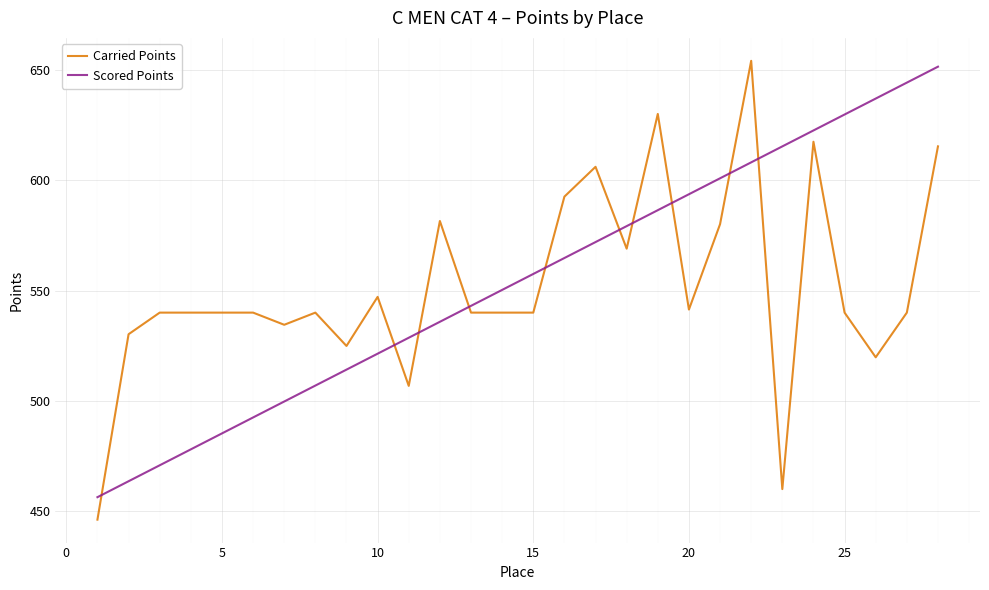

Which series has the widest spread of values?

Carried Points